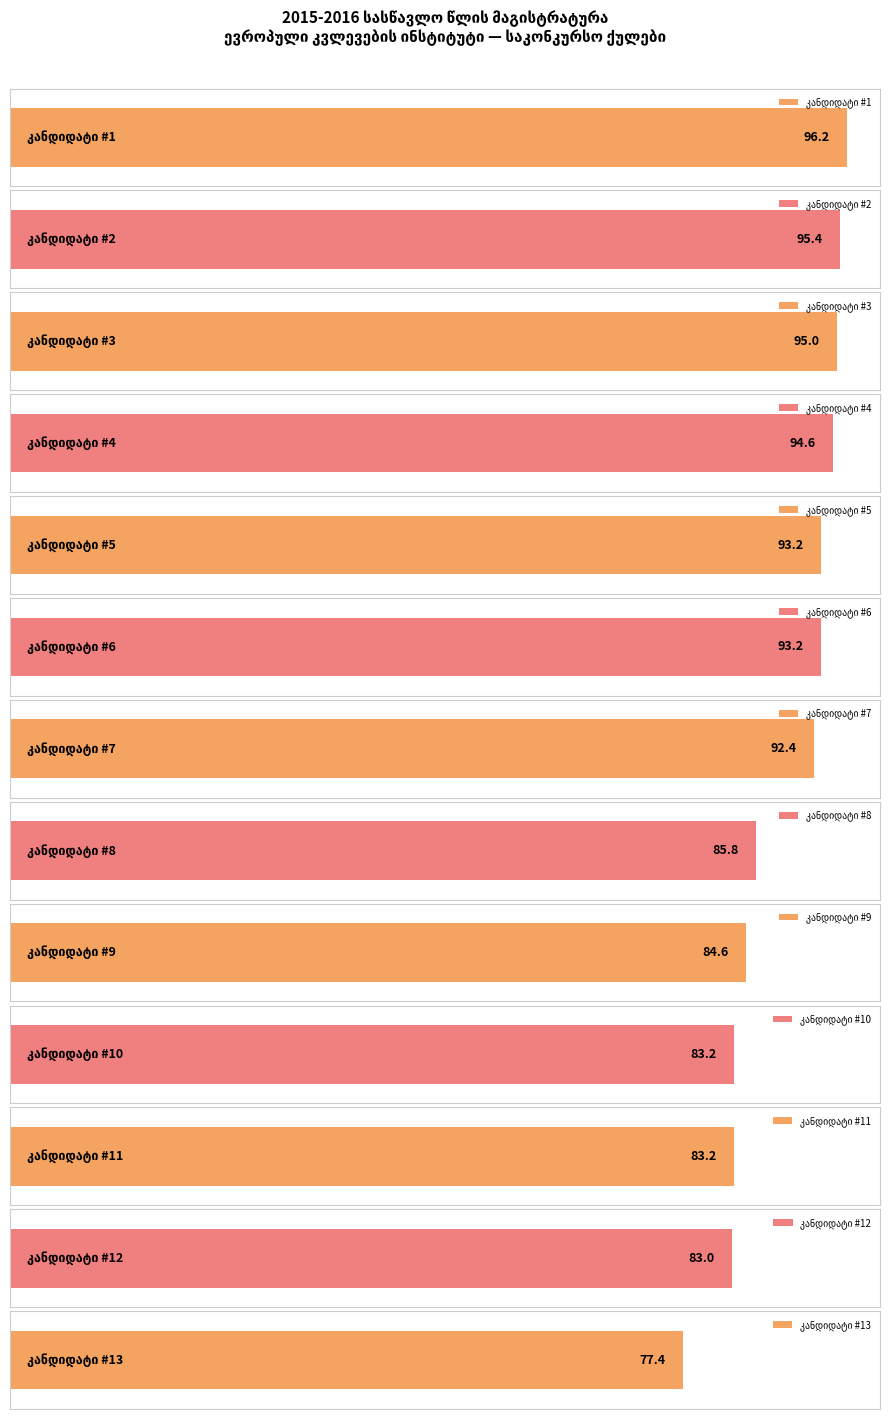

What is the maximum value shown in the chart?

96.2